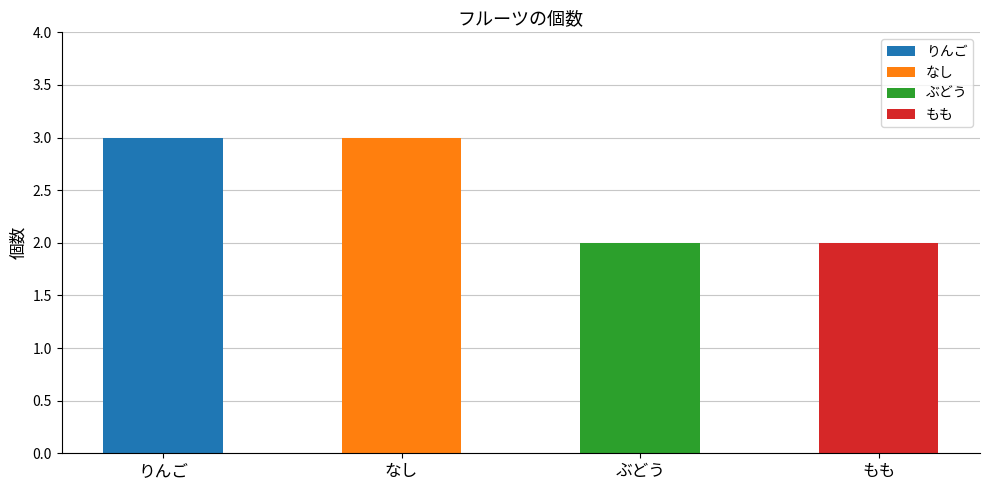

What is the greatest value displayed?

3